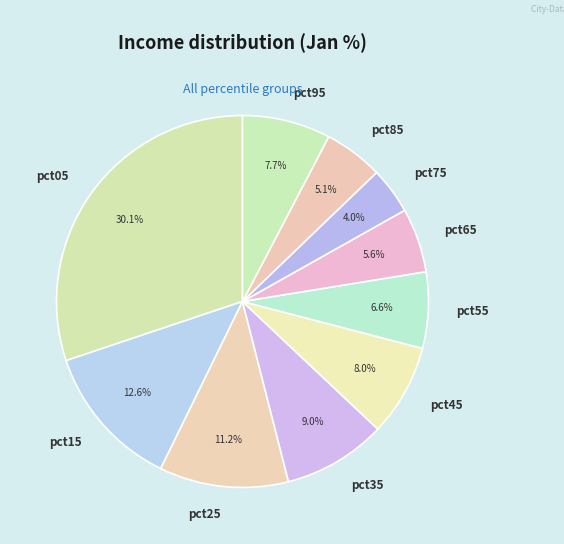

Do pct75 and pct35 together represent more than half of the pie?

No